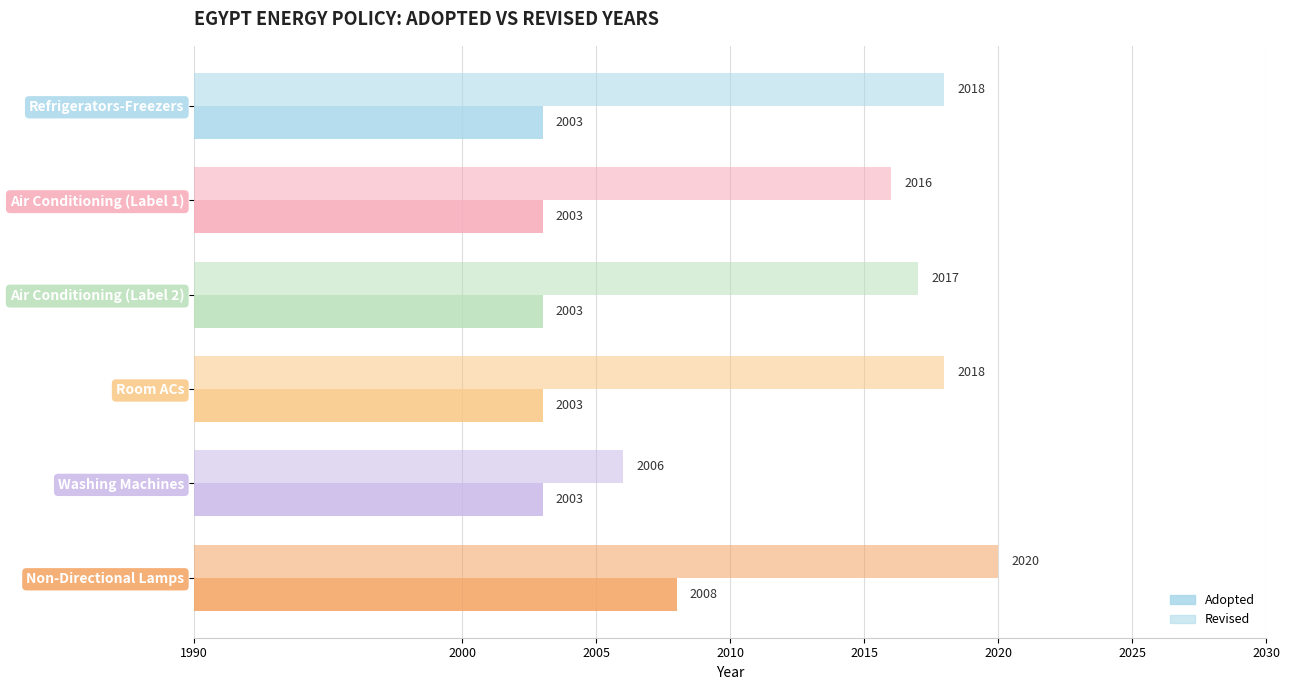

Reading left to right, transcribe all the data shown in this chart.

Adopted: 2003	2003	2003	2003	2003	2008
Revised: 2018	2016	2017	2018	2006	2020